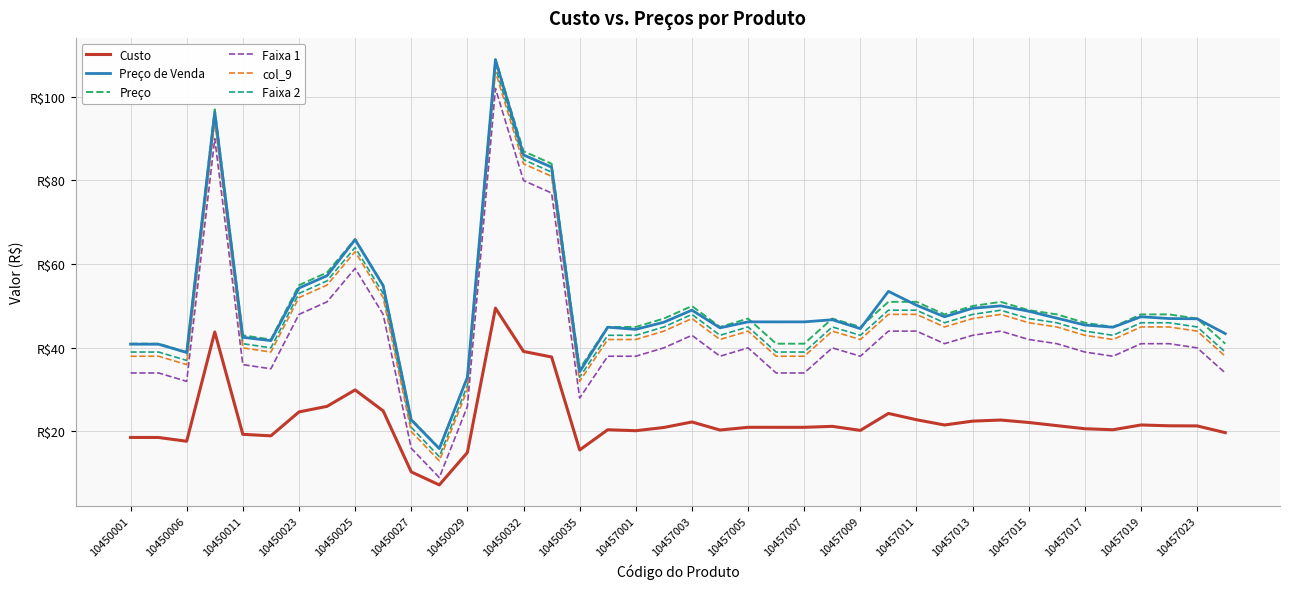

What is the average value of the col_9 series?

47.0